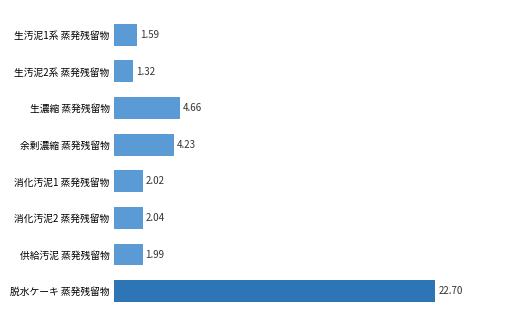

What is the sum of the values at 脱水ケーキ 蒸発残留物 and 生濃縮 蒸発残留物?

27.4